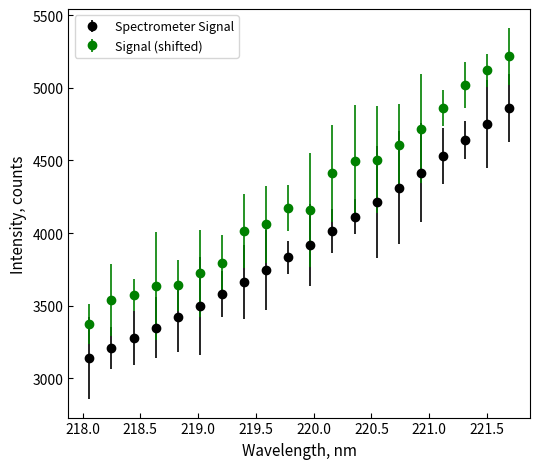

True or false: Signal (shifted) and Spectrometer Signal cross at least once.

False